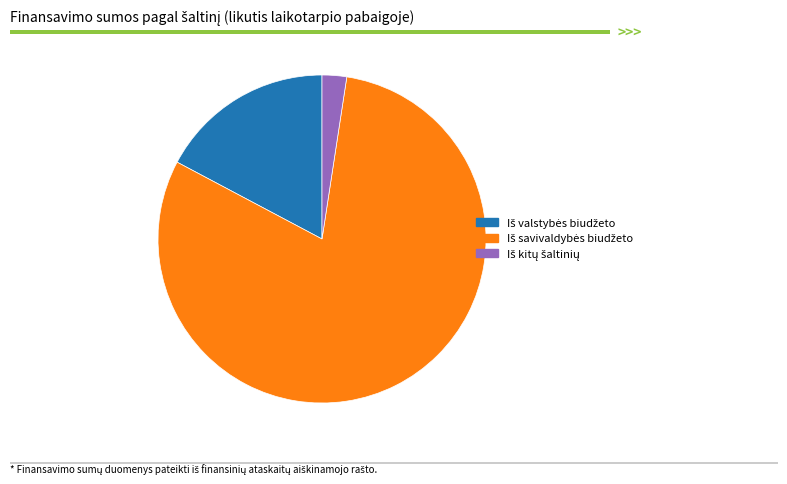

Count the number of slices in the pie.

3